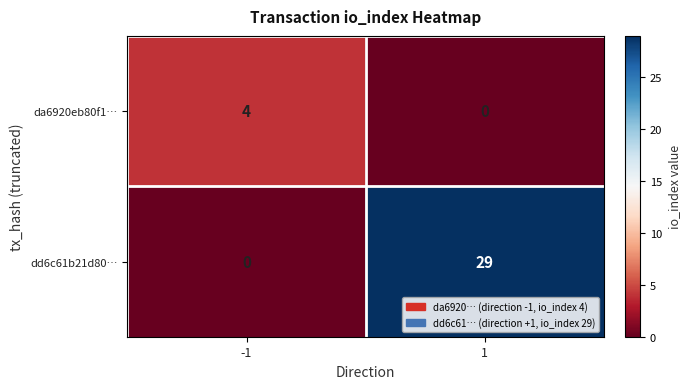

Rank the series by their average value, from highest to lowest.

dd6c61b21d80…, da6920eb80f1…